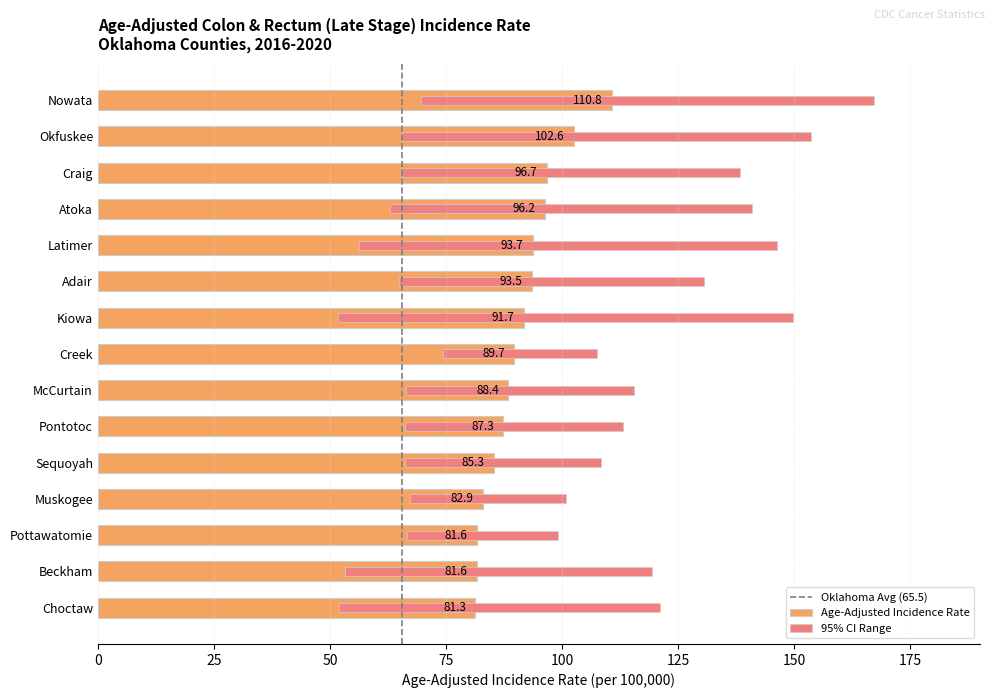

Does the chart contain any negative values?

No